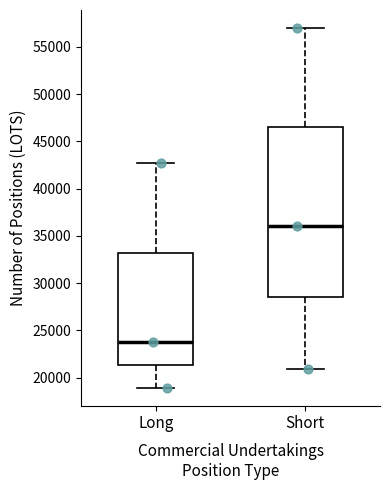

Reading left to right, transcribe this box plot: for each box, give where its median line is, the range the box spans, and where its two whiskers end, as read against the y-axis. The values are not printed on the chart, so give them approximately, as read against the axis.

Long: median 23500, box 21500 to 33000, whiskers 19000 to 42500
Short: median 36000, box 28500 to 46500, whiskers 21000 to 57000